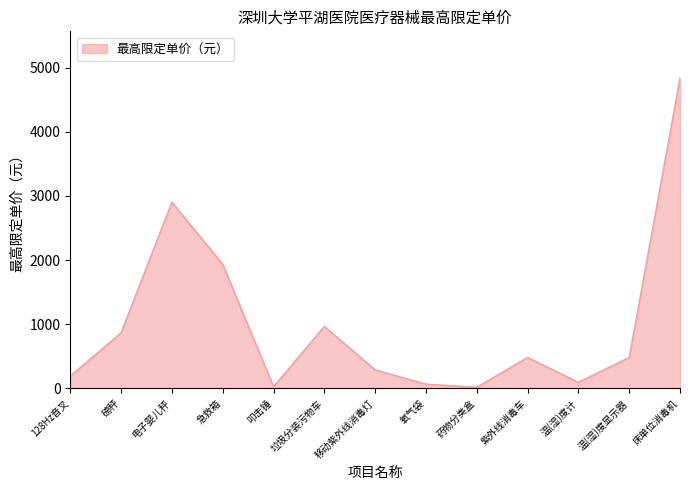

How many interior local valleys (lower than both neighbors) does the data have?

3